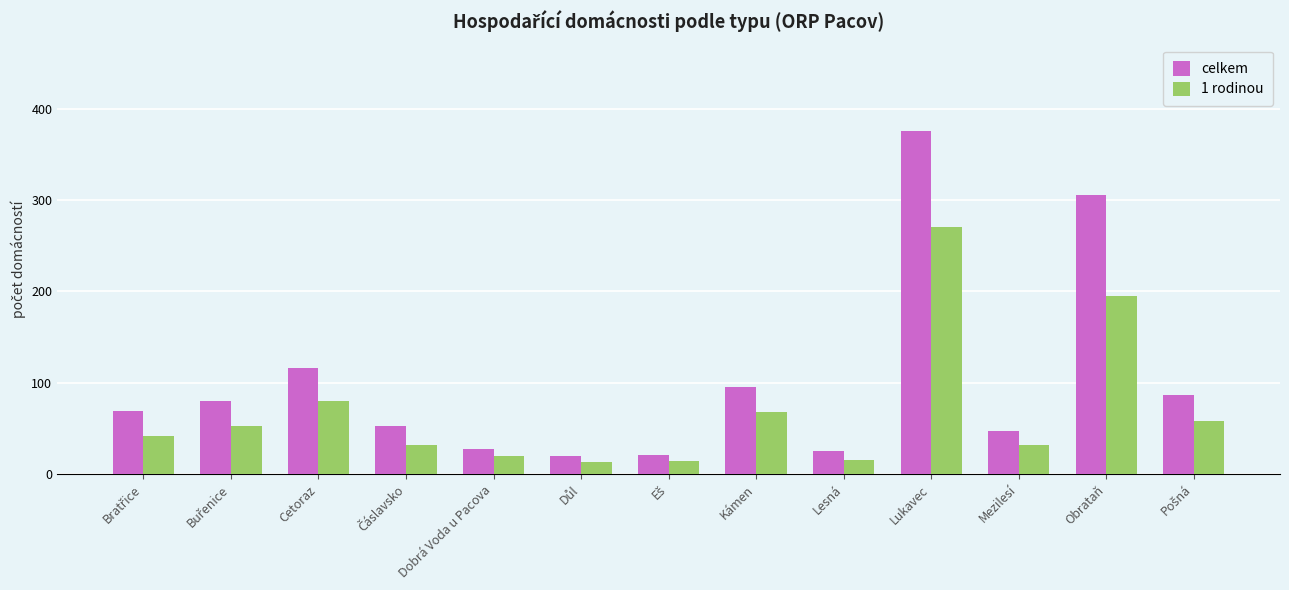

Where is 1 rodinou nearest to the value 141?

Obrataň